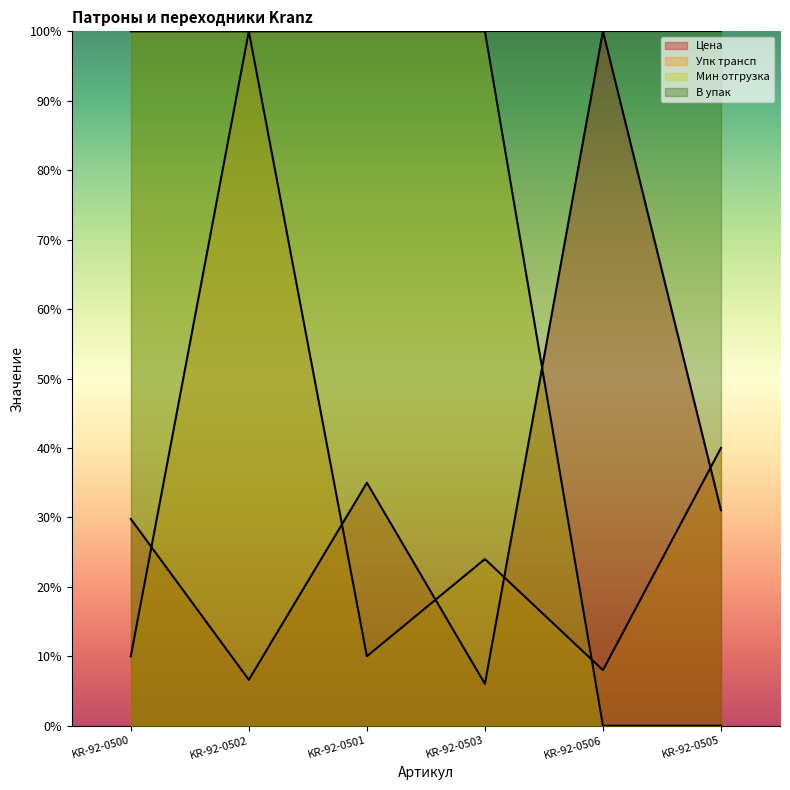

Between KR-92-0501 and KR-92-0506, which series saw the biggest shift?

Мин отгрузка